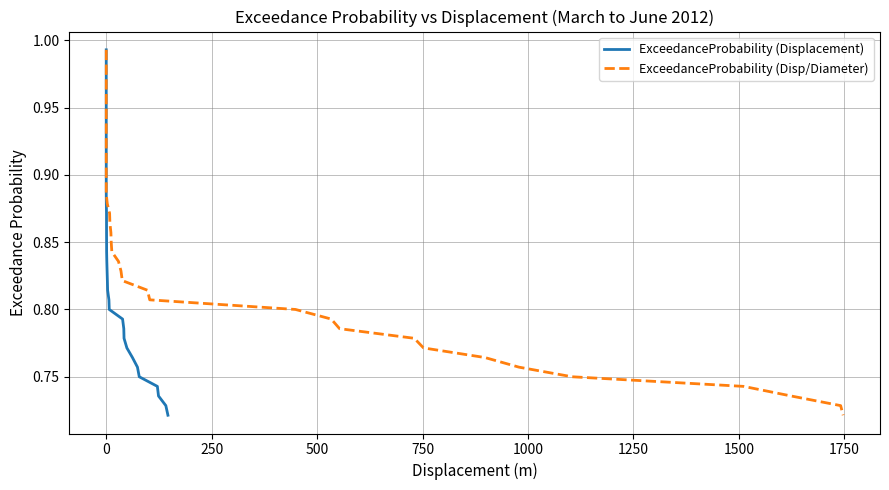

Rank the series by their maximum value, from highest to lowest.

ExceedanceProbability (Displacement), ExceedanceProbability (Disp/Diameter)